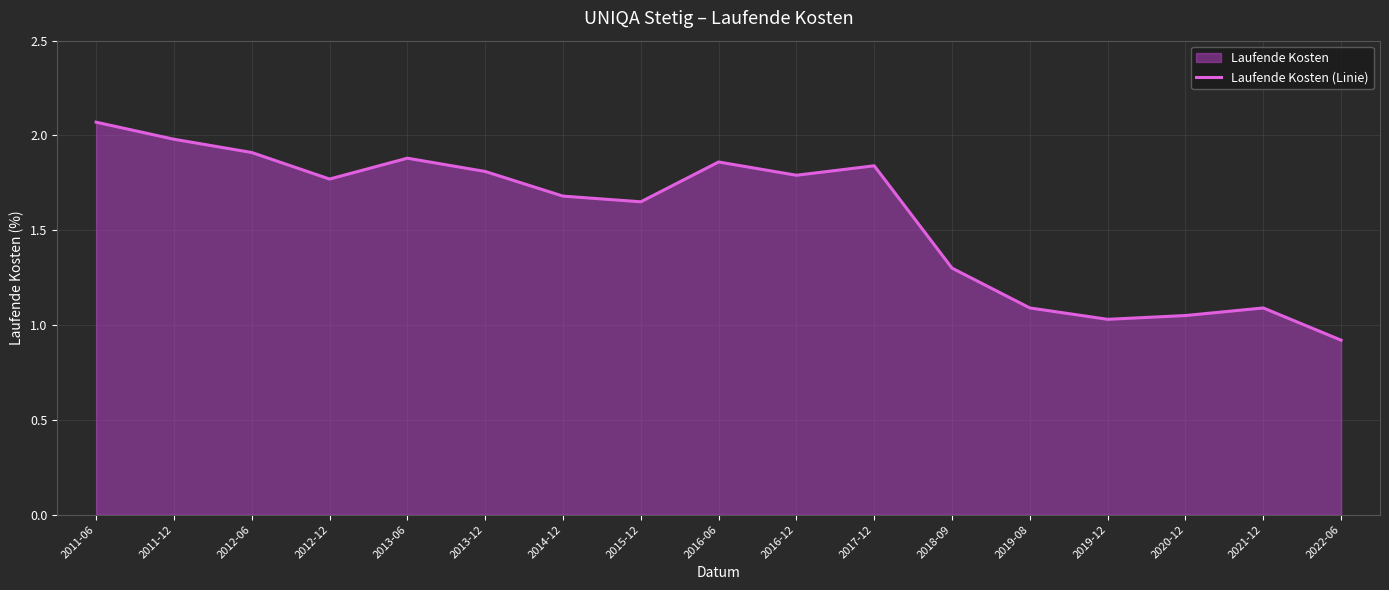

True or false: the data has more than 0 interior local peaks.

True